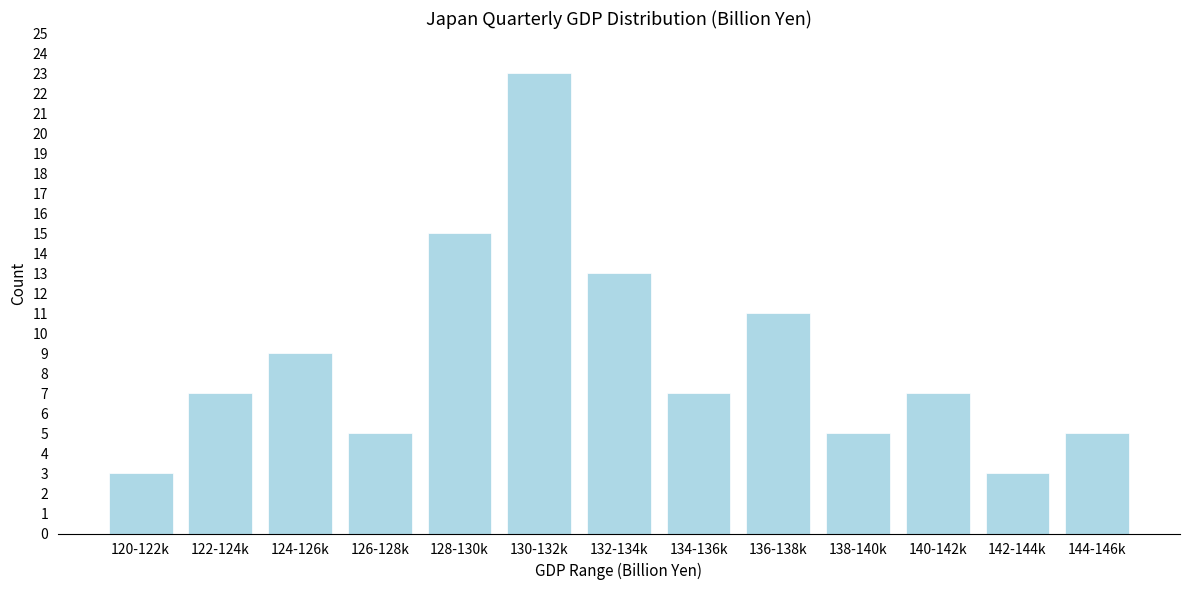

Reading left to right, extract all data points from this chart.

120-122k=3	122-124k=7	124-126k=9	126-128k=5	128-130k=15	130-132k=23	132-134k=13	134-136k=7	136-138k=11	138-140k=5	140-142k=7	142-144k=3	144-146k=5